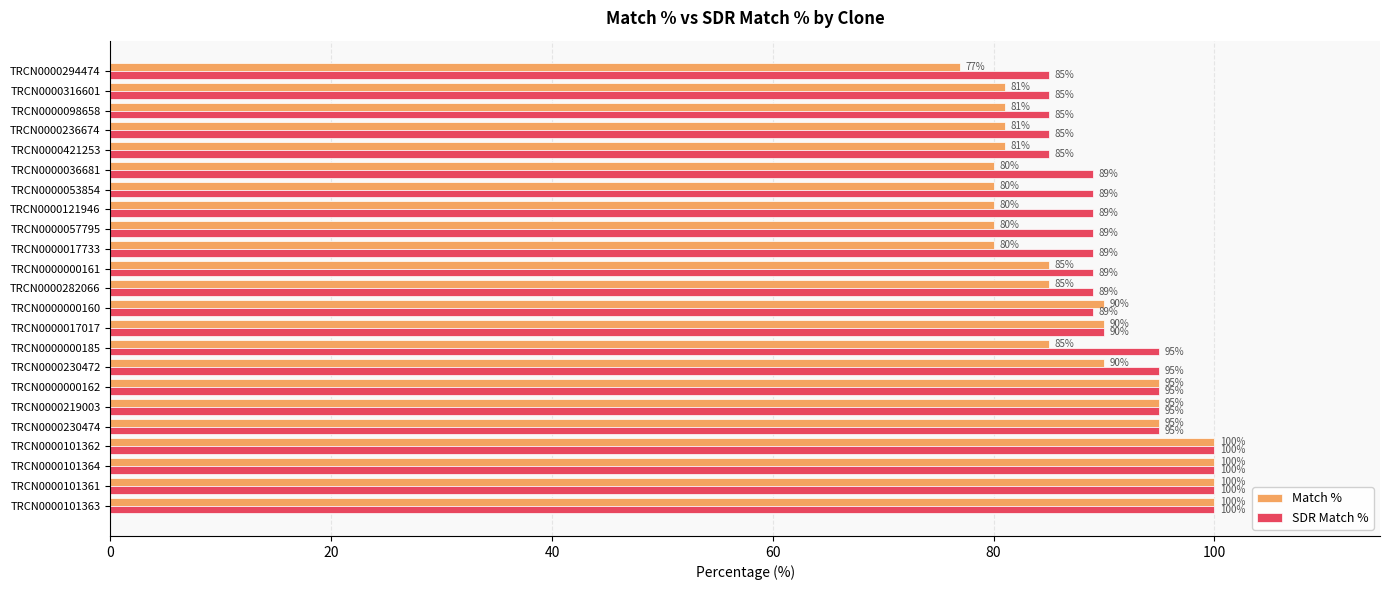

Which series has the widest spread of values?

Match %